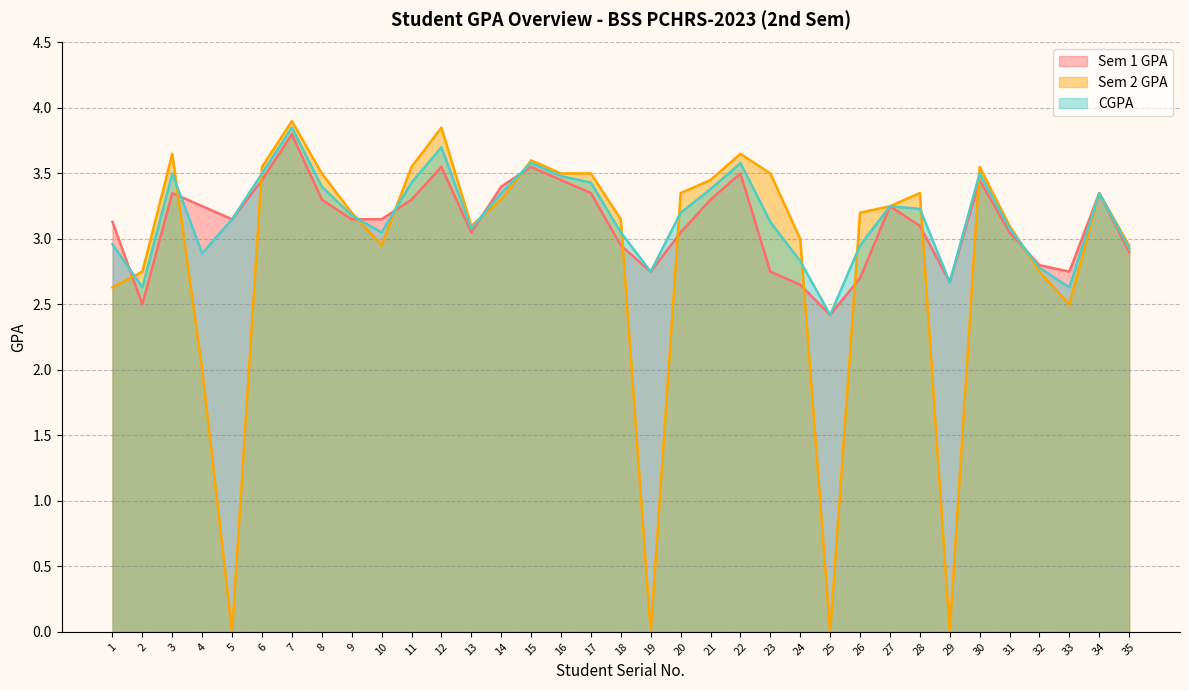

Which has a higher value, 2 or 31?

31